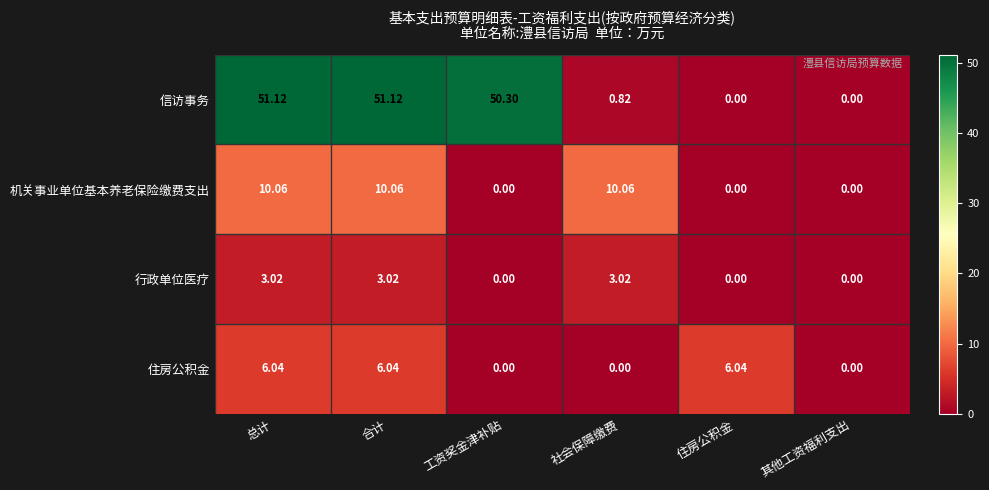

At which label does 行政单位医疗 first exceed 3?

总计